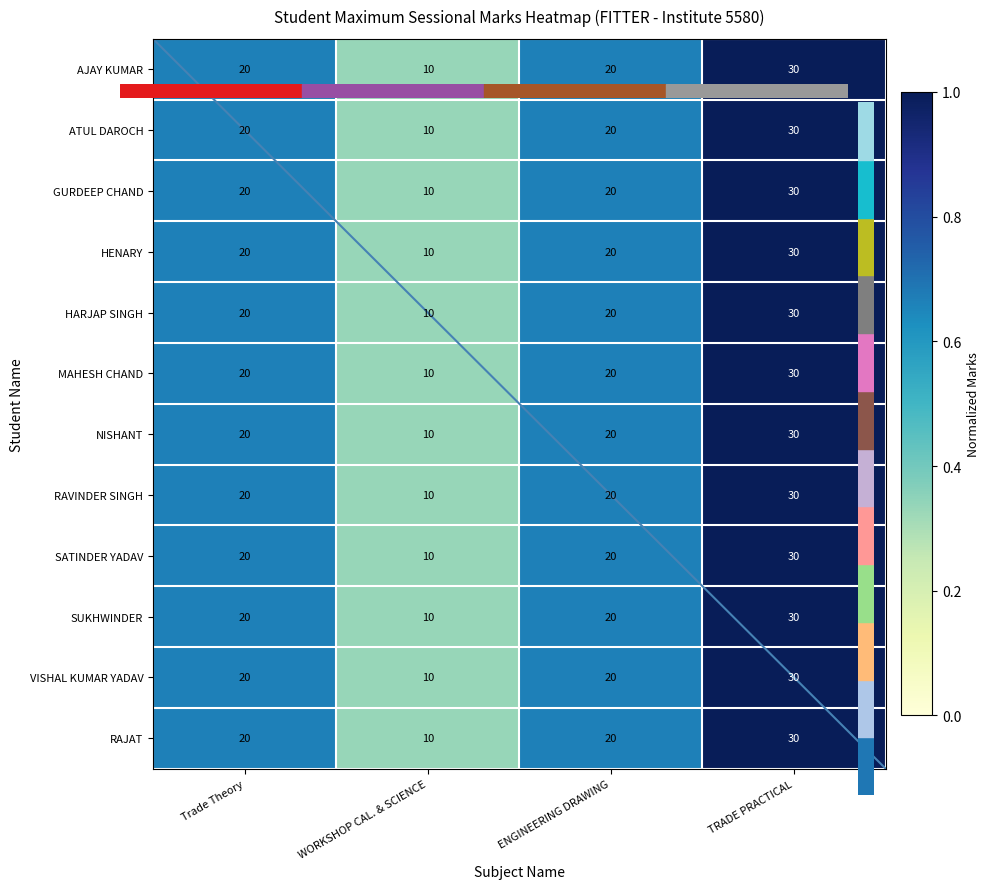

What is the difference between the maximum and minimum values in the AJAY KUMAR series?

20